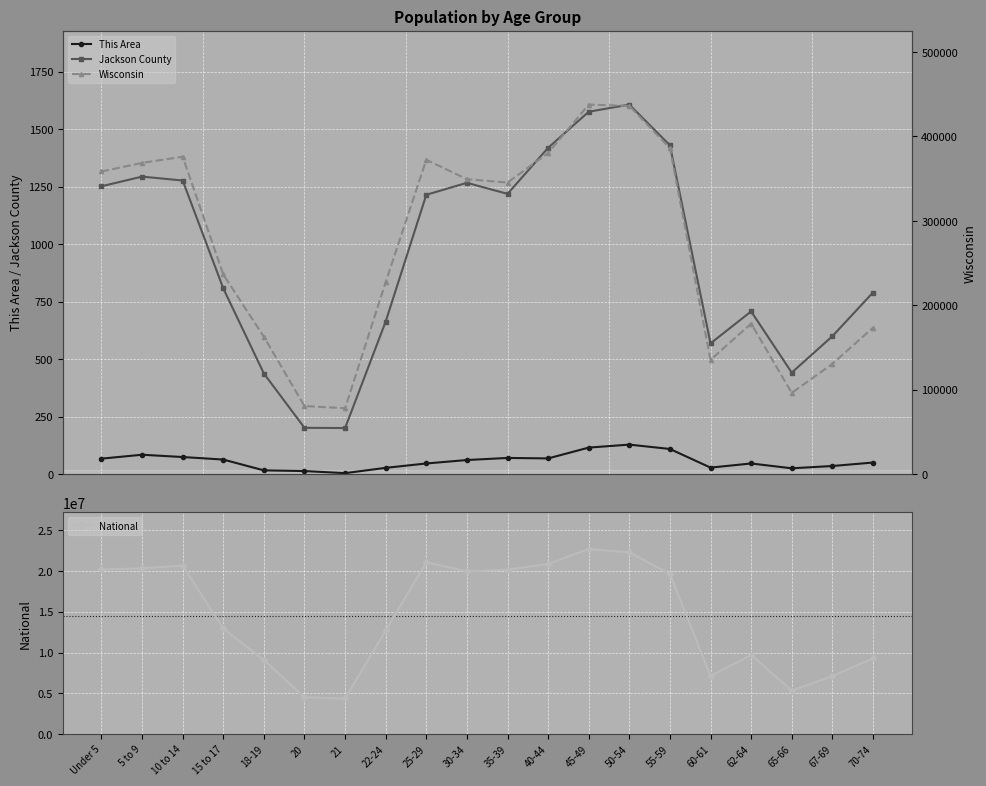

Which label corresponds to the smallest value in the chart?

21